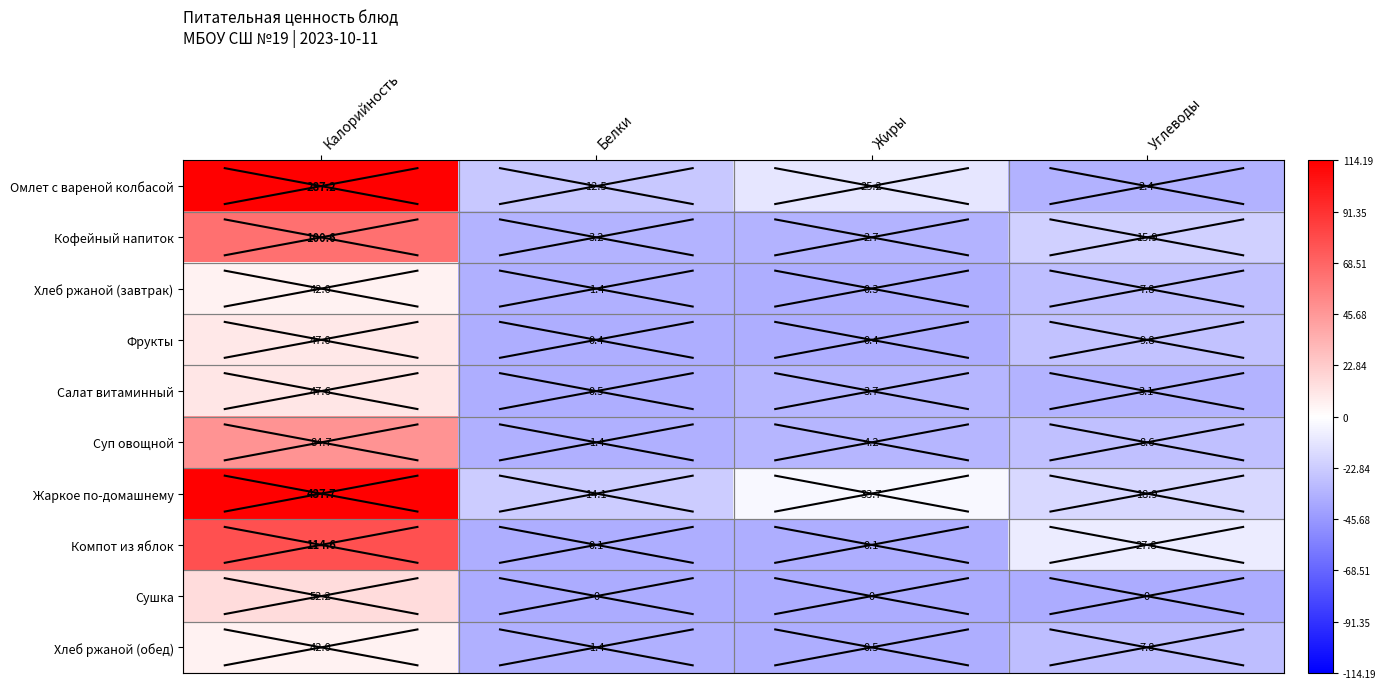

Which series changed the most between Калорийность and Углеводы?

Жаркое по-домашнему